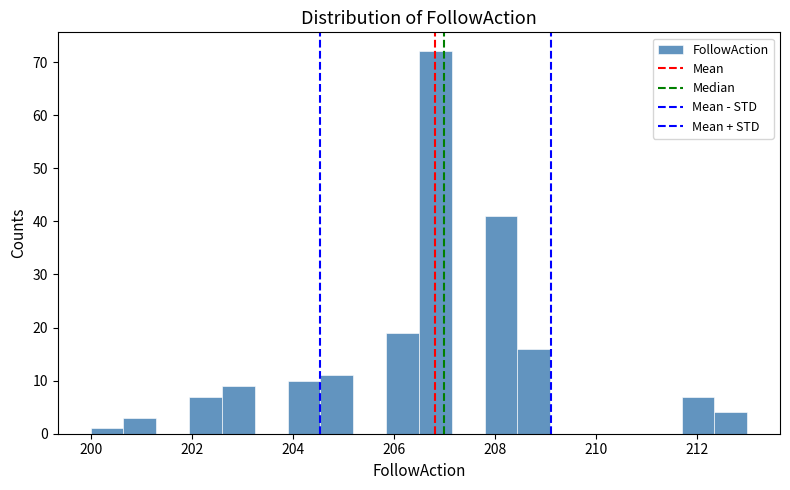

Read against the x-axis, roughly where is the centre of the tallest bar?

206.8